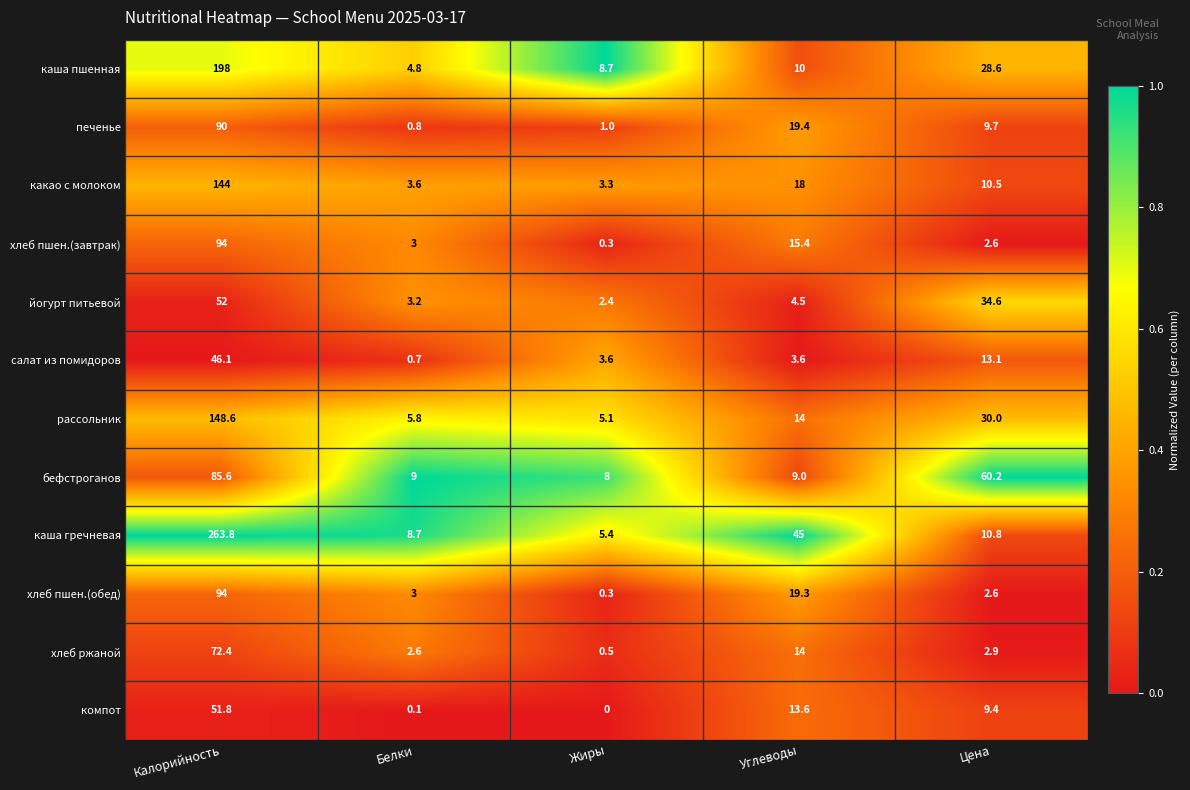

How many series are shown in this chart?

12